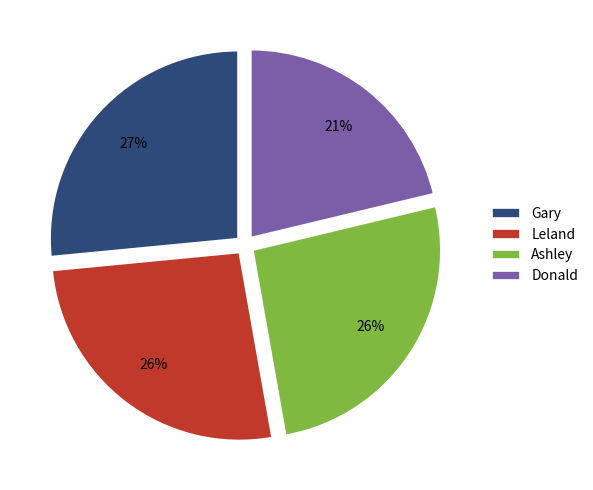

What is the smallest slice in the pie chart?

Donald